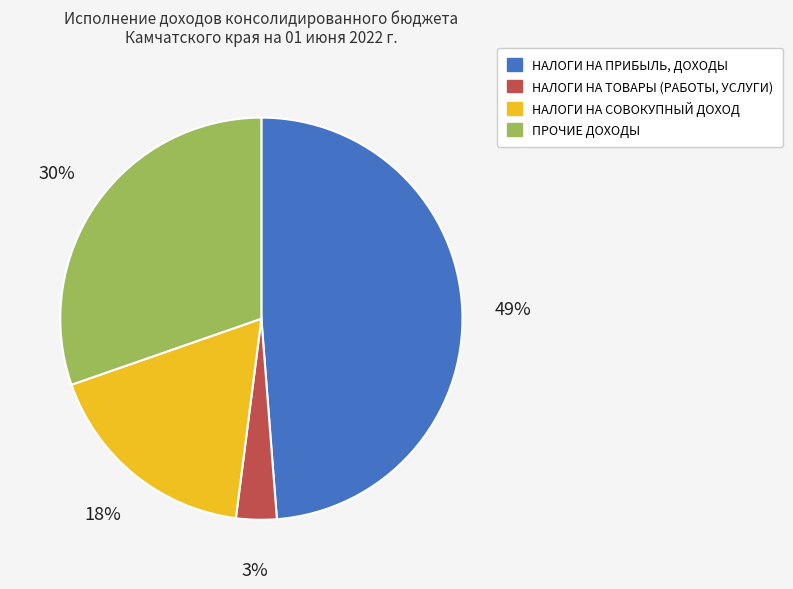

Which category has the biggest portion of the pie?

НАЛОГИ НА ПРИБЫЛЬ, ДОХОДЫ